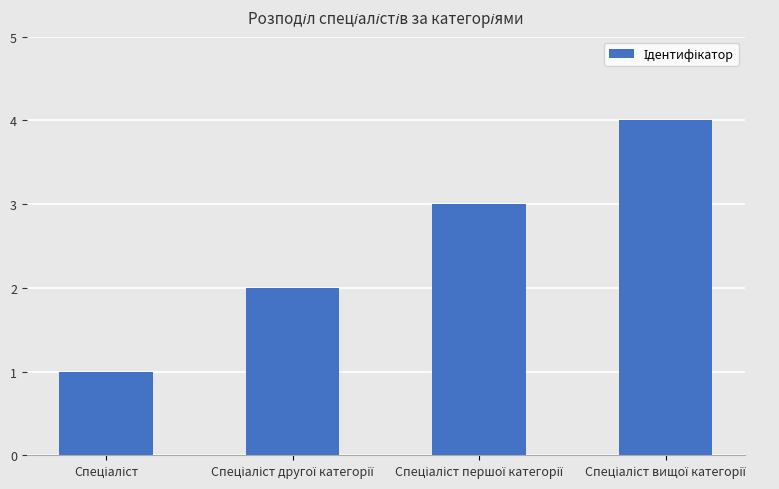

How many bars are there in total?

4